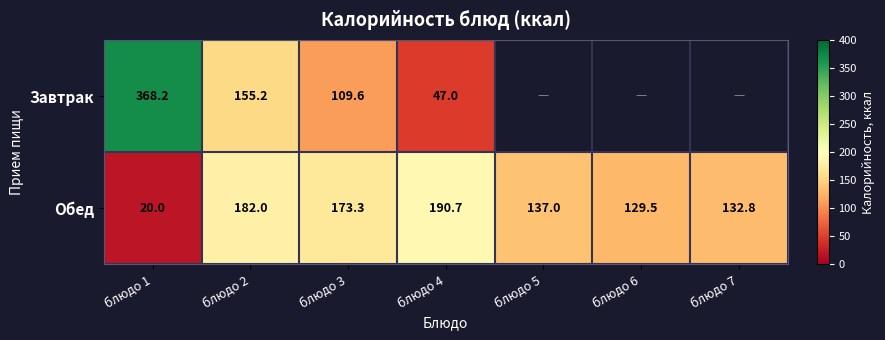

At блюдо 3, list the series in order from smallest to largest.

Завтрак, Обед